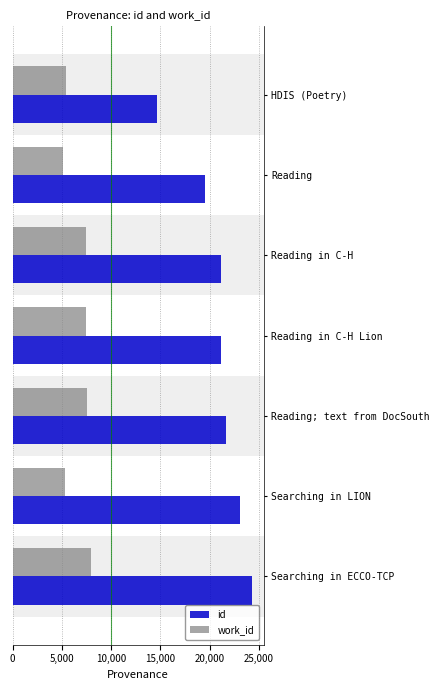

Rank the series at Reading in C-H from lowest to highest value.

work_id, id